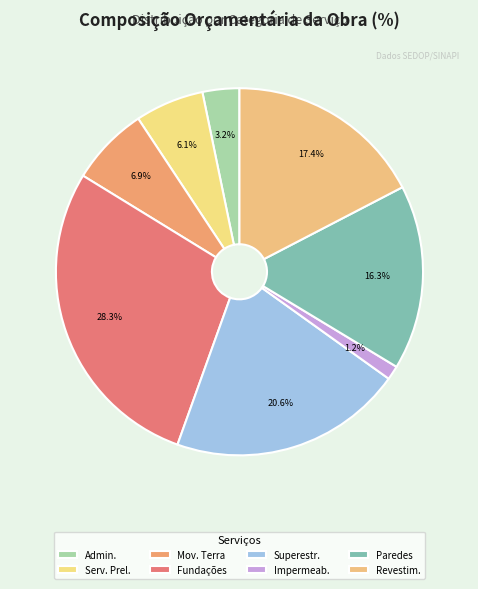

How many segments does this pie chart have?

8